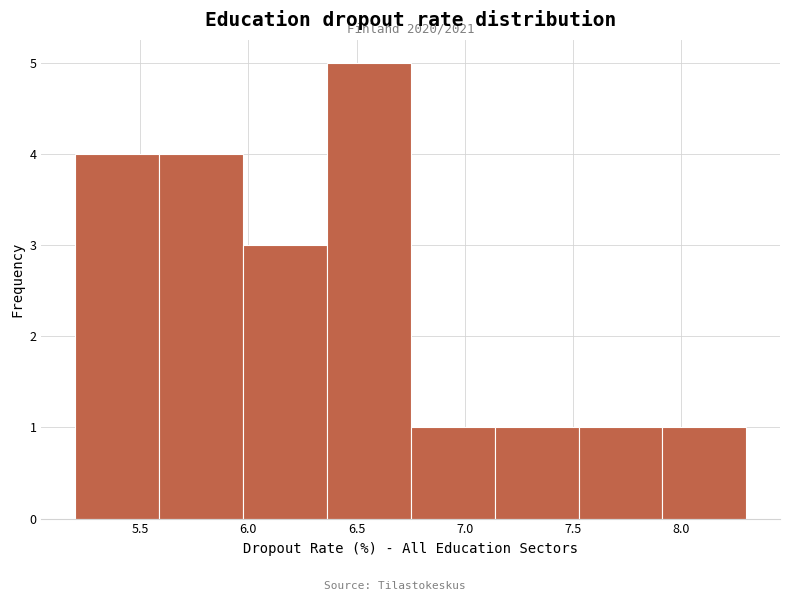

Which range on the x-axis has the tallest bar?

6.35 to 6.75